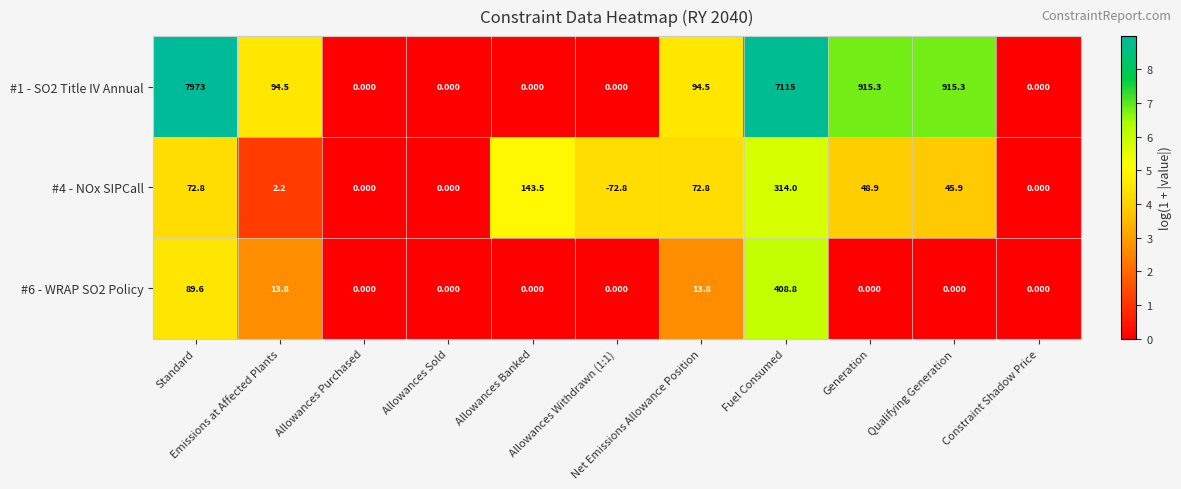

Which label corresponds to the smallest value in the chart?

Allowances Withdrawn (1:1)